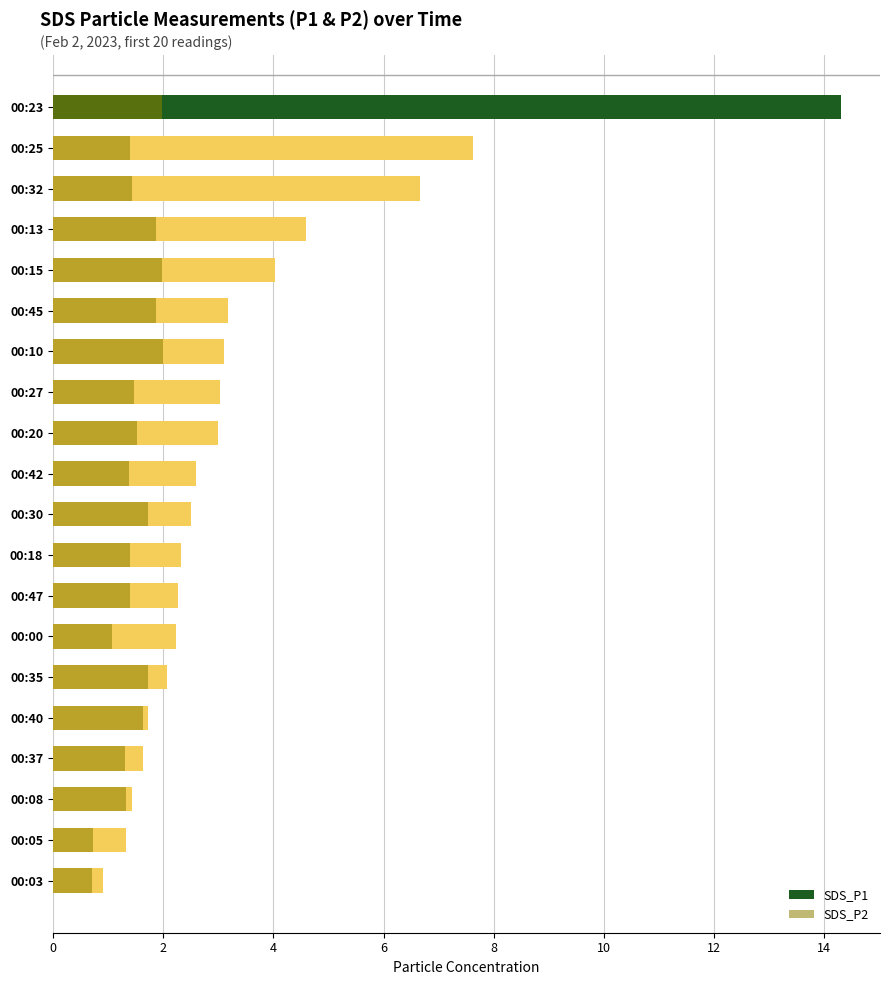

Rank the series by their maximum value, from lowest to highest.

SDS_P2, SDS_P1